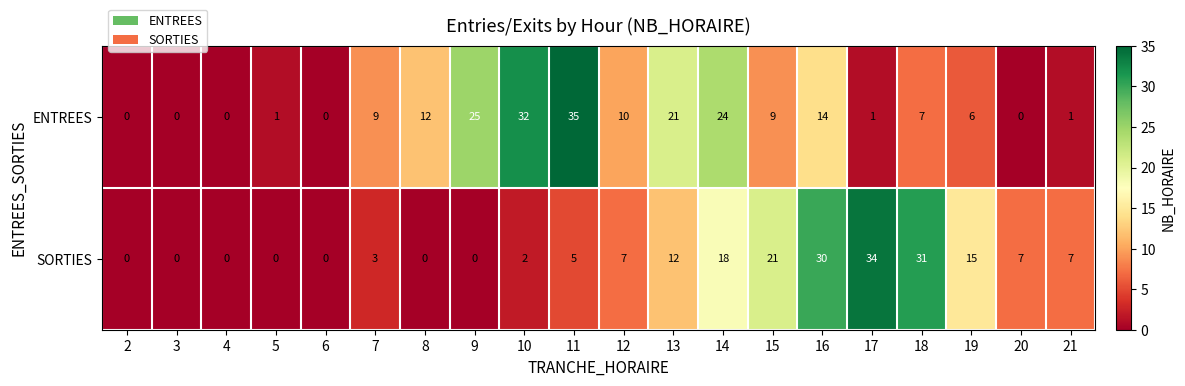

Is it true that ENTREES equals 6 at 8?

False